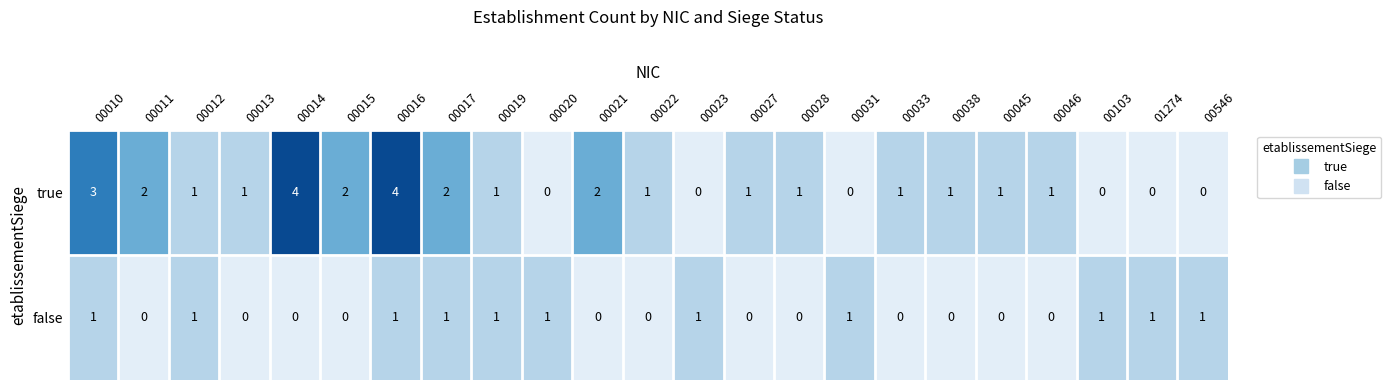

What is the highest value of the true series?

4